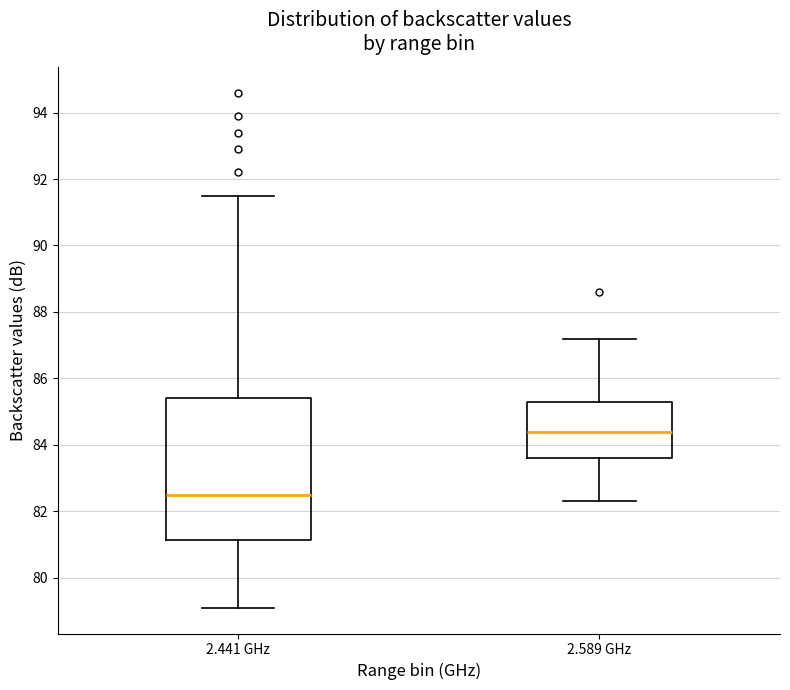

Reading left to right, read every box against the y-axis: the position of its median line, the range the box covers, and the ends of its whiskers. The values are not printed on the chart, so give them approximately, as read against the axis.

2.441 GHz: median 82.6, box 81.2 to 85.4, whiskers 79.2 to 91.6
2.589 GHz: median 84.4, box 83.6 to 85.4, whiskers 82.4 to 87.2